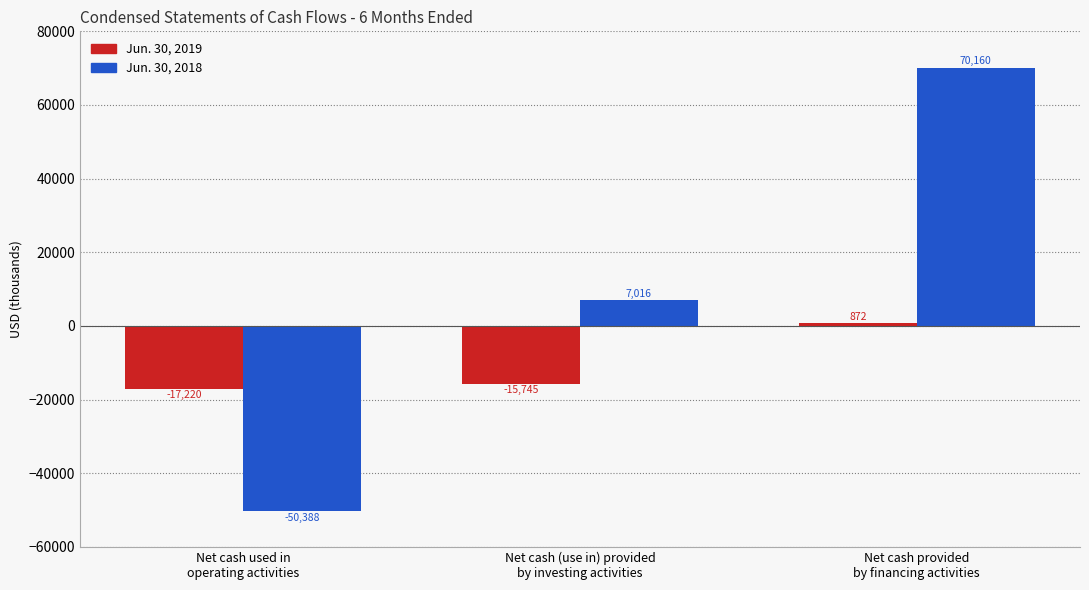

Reading left to right, what are all the values shown in this chart?

Jun. 30, 2019: -17220	-15745	872
Jun. 30, 2018: -50388	7016	70160